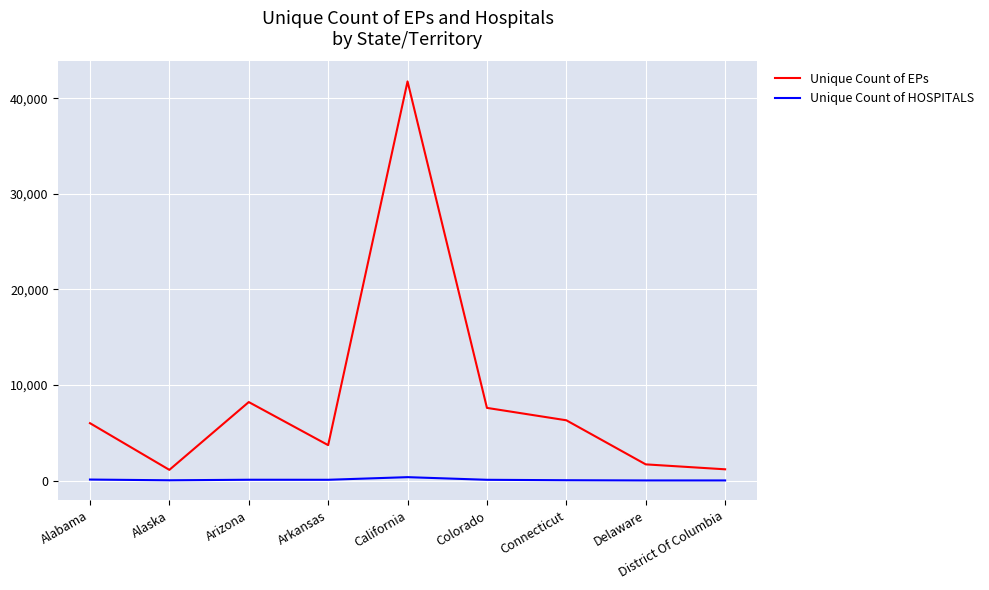

True or false: Unique Count of EPs and Unique Count of HOSPITALS intersect in this chart.

False